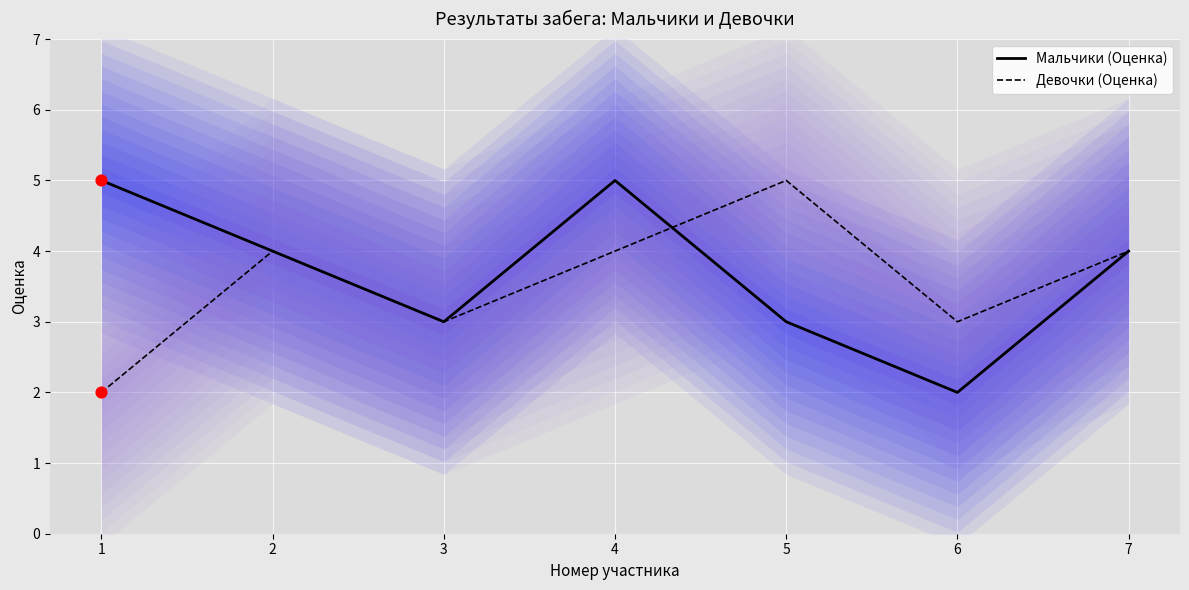

Which series contains the lowest Y value?

Мальчики (Оценка)